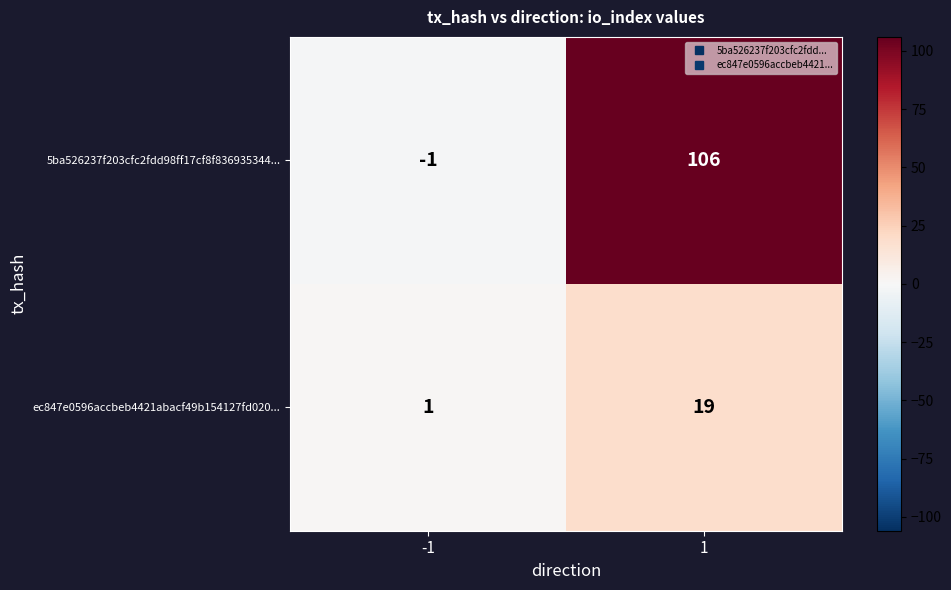

Is the value of ec847e0596accbeb4421abacf49b154127fd020... at 1 greater than the value of 5ba526237f203cfc2fdd98ff17cf8f836935344... at 1?

No